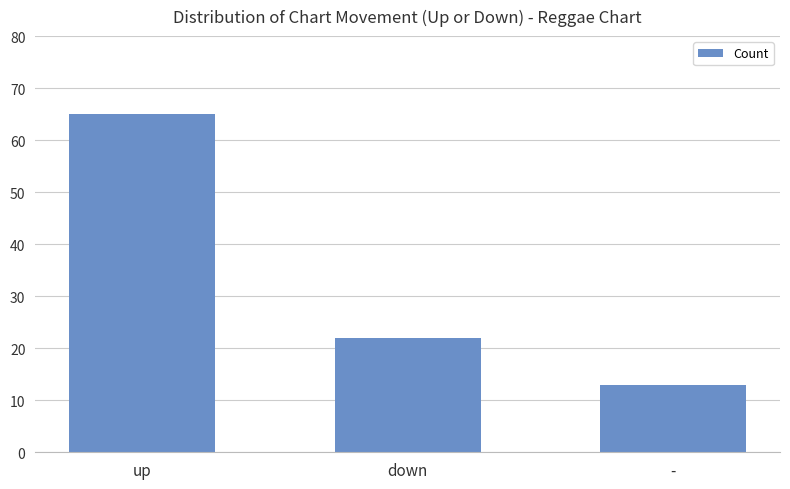

Rank the categories by value from highest to lowest.

up, down, -